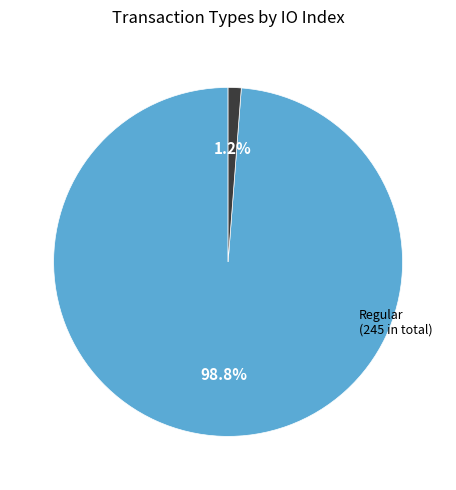

Does any single category account for the majority?

Yes